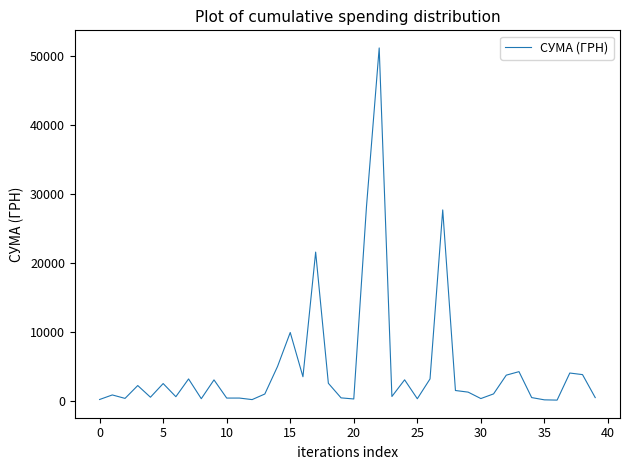

What is the difference between the maximum and minimum values?

51130.7